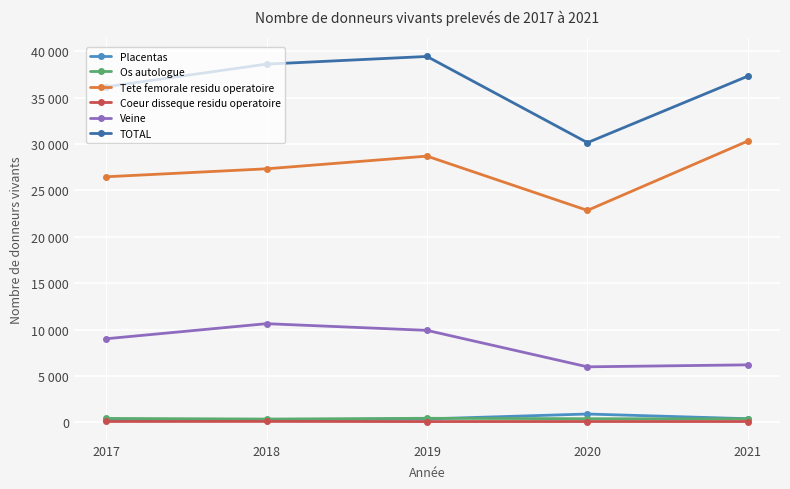

What are all the series names shown in the legend?

Placentas, Os autologue, Tete femorale residu operatoire, Coeur disseque residu operatoire, Veine, TOTAL